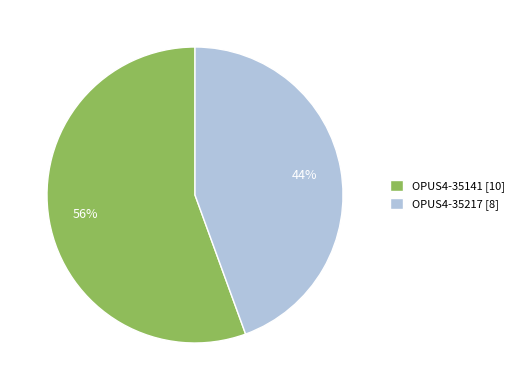

Between OPUS4-35141 [10] and OPUS4-35217 [8], which is larger?

OPUS4-35141 [10]